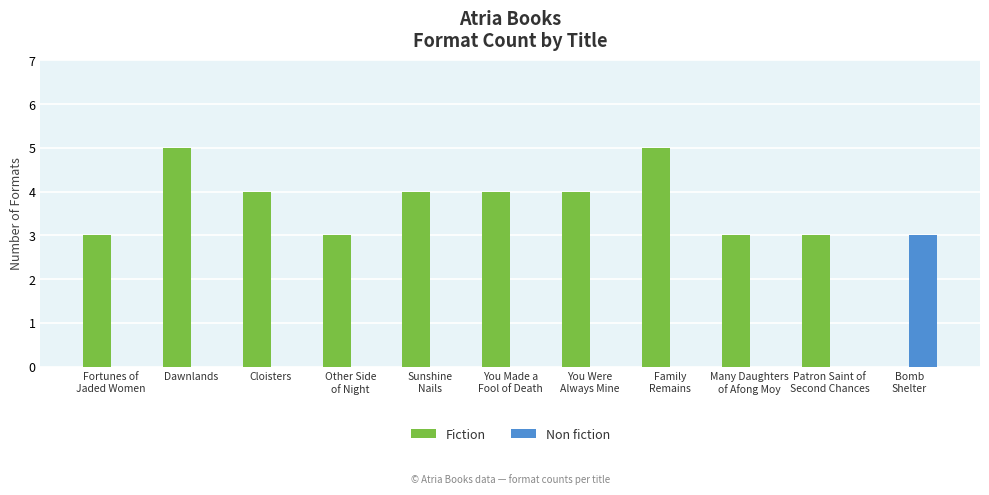

Which series has the largest total across all categories?

Fiction